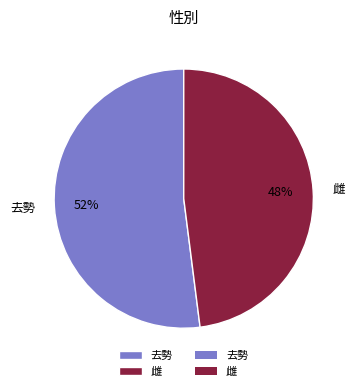

Between 去勢 and 雌, which is larger?

去勢